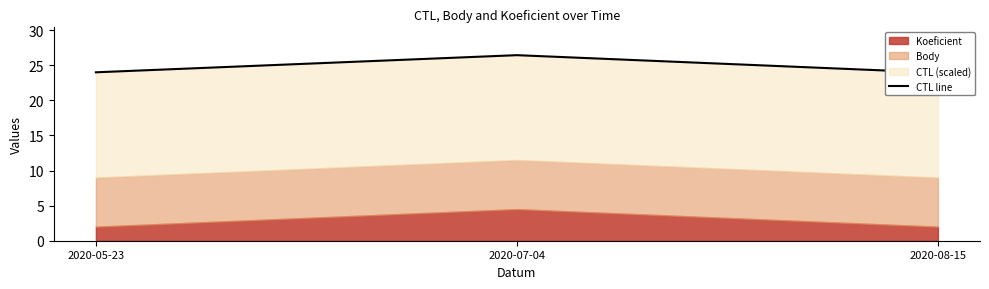

Which label corresponds to the largest value in the chart?

2020-07-04